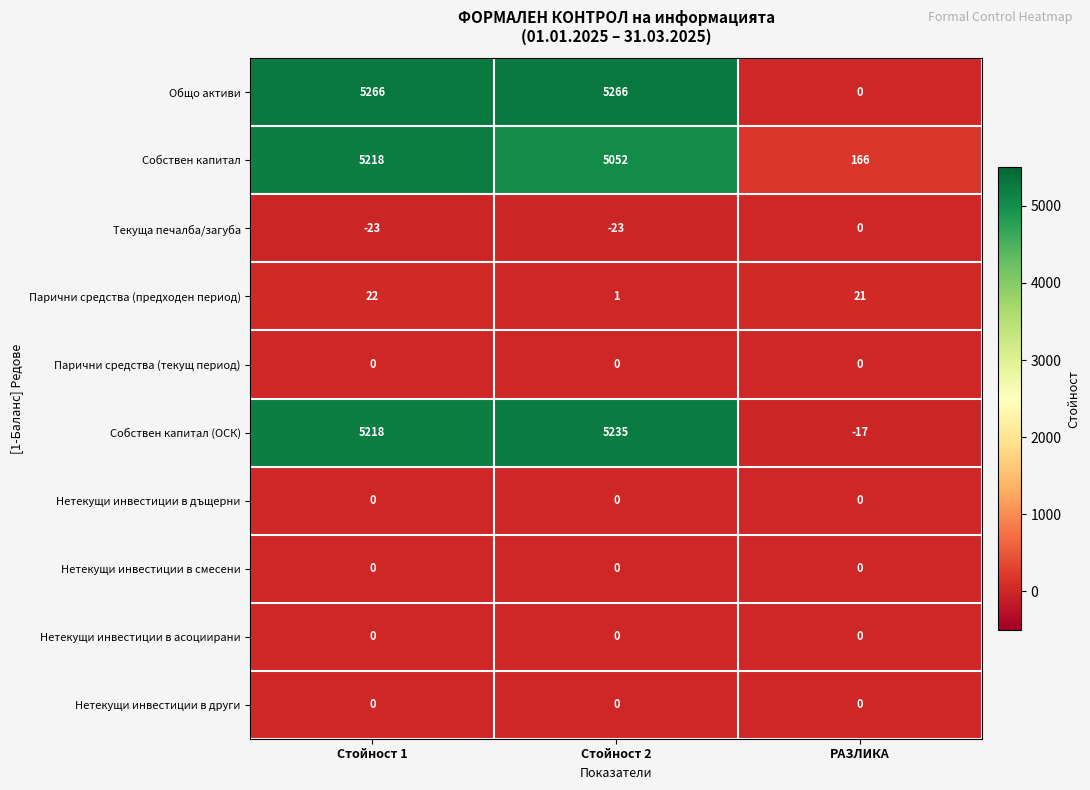

What is the spread (max minus min) of values at РАЗЛИКА?

183